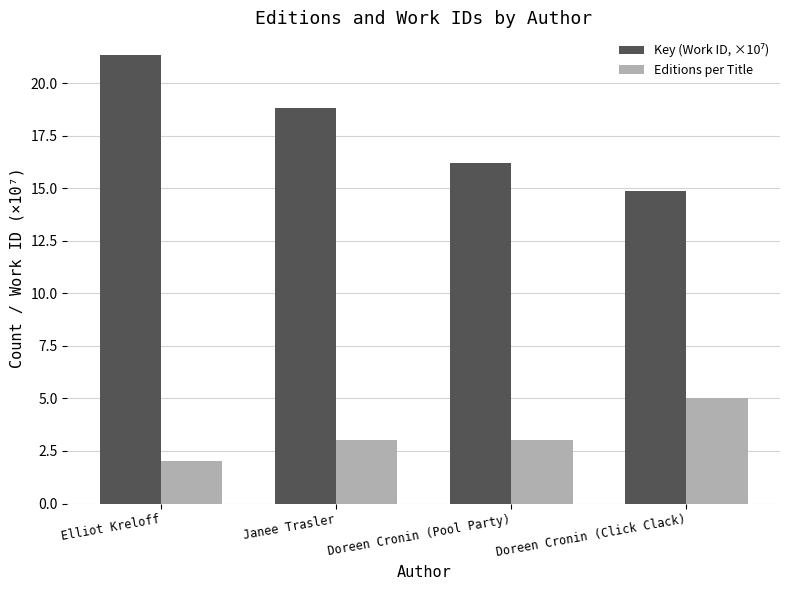

What is the difference between the second highest and minimum values in the Editions per Title series?

1.0